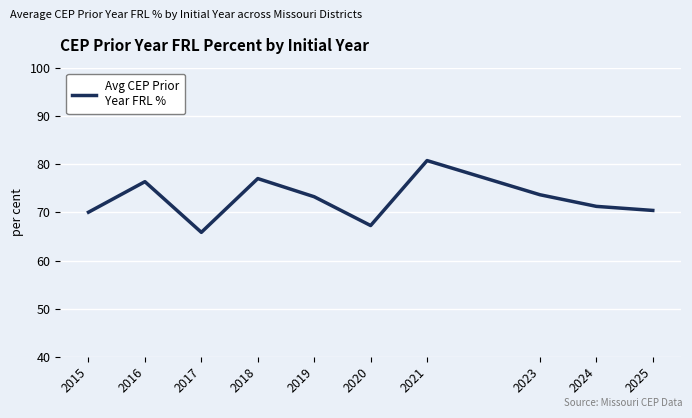

What is the smallest value displayed?

65.9